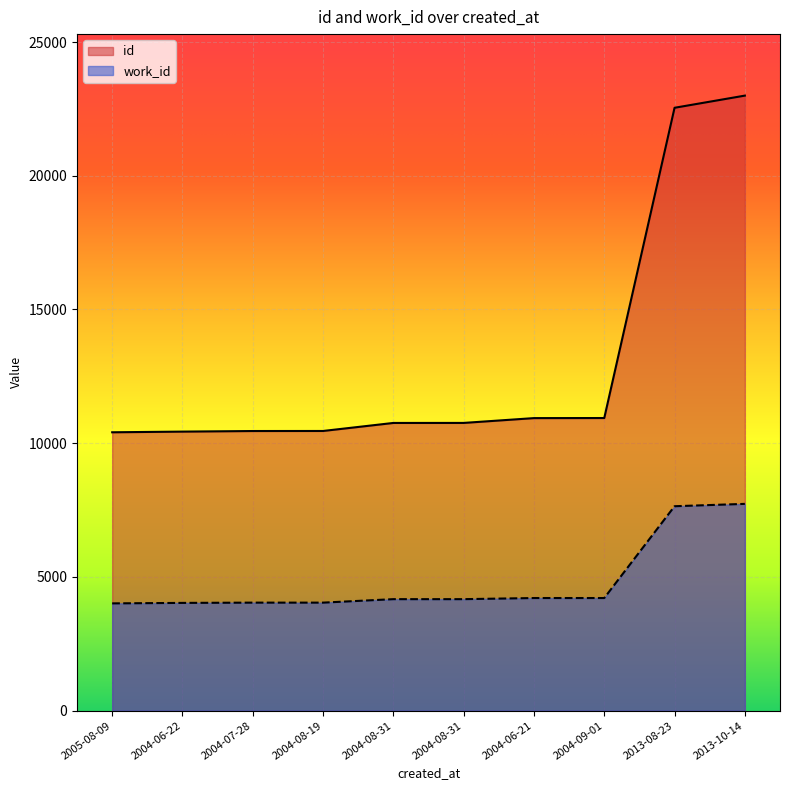

What is the label of the 6th point from the left?

2004-08-31